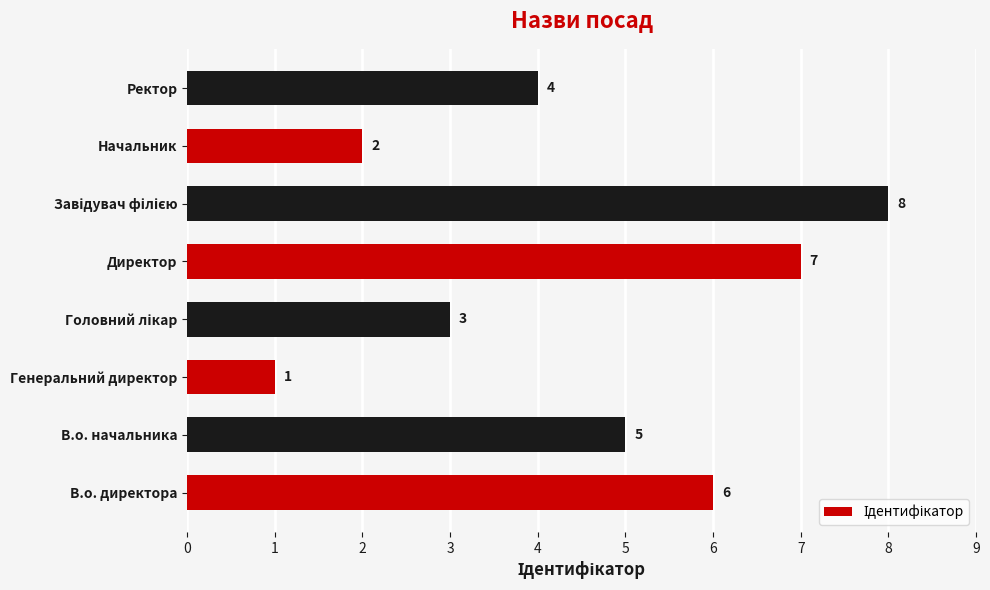

What is the sum of all values?

36